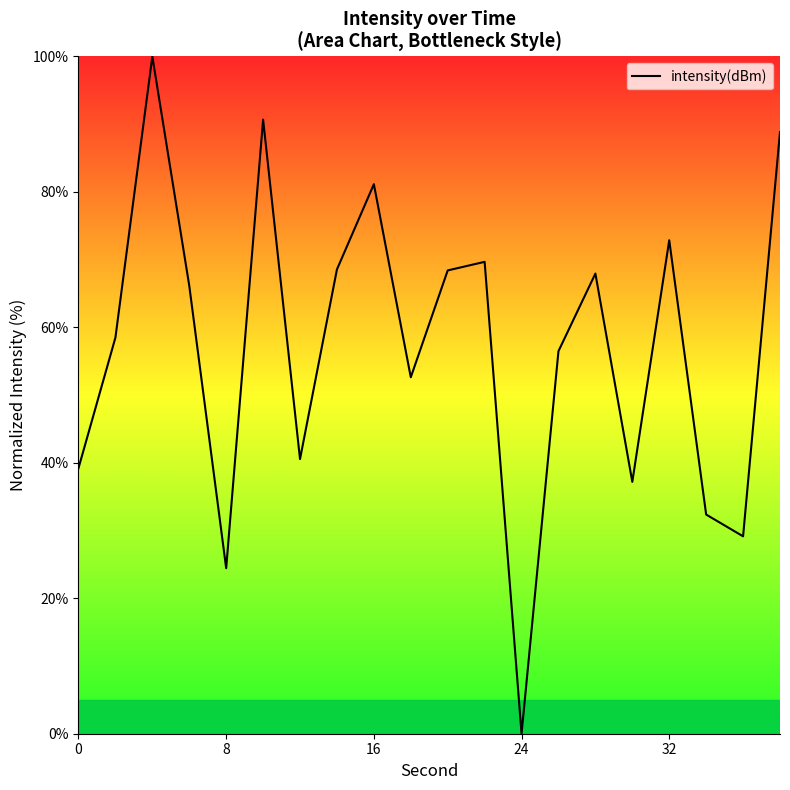

What is the difference between the maximum and minimum values?

100.0